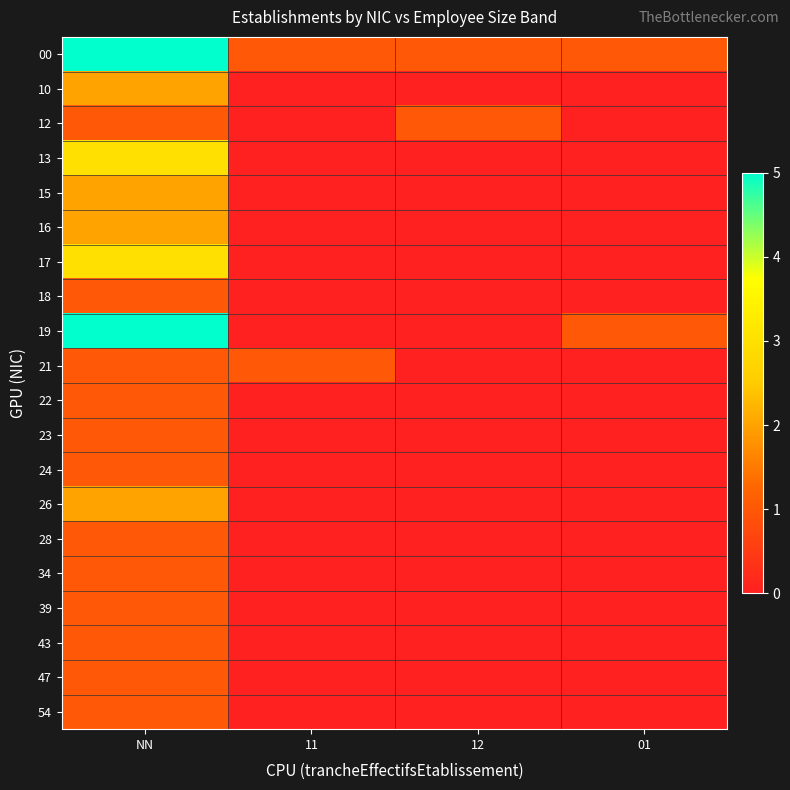

Between 11 and 12, which is larger?

11